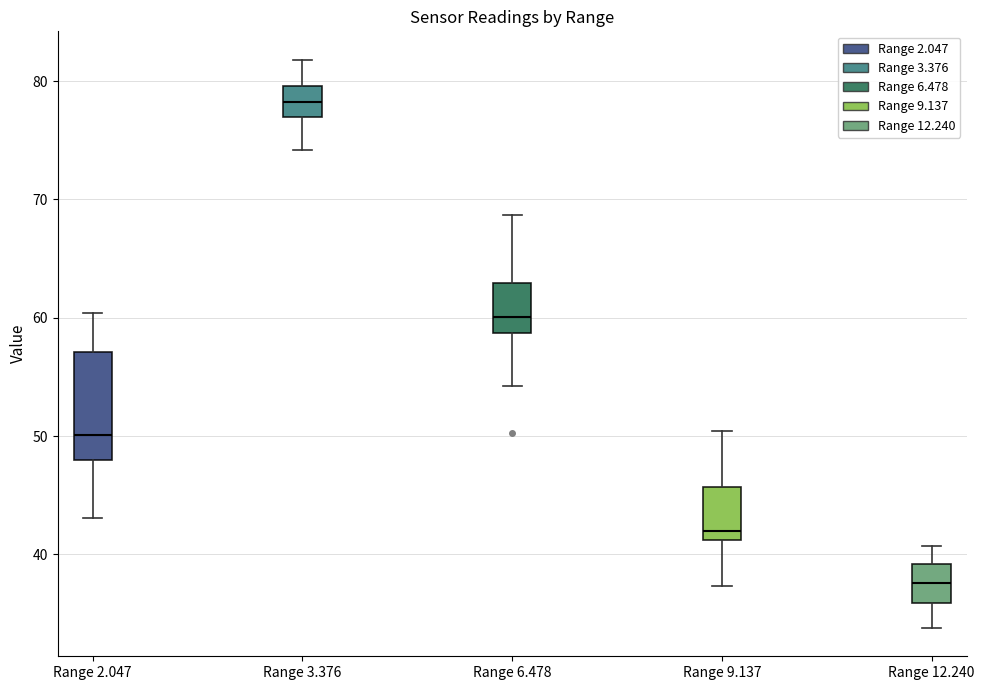

Reading left to right, transcribe this box plot: for each box, give where its median line is, the range the box spans, and where its two whiskers end, as read against the y-axis. The values are not printed on the chart, so give them approximately, as read against the axis.

Range 2.047: median 50, box 48 to 57, whiskers 43 to 60
Range 3.376: median 78, box 77 to 80, whiskers 74 to 82
Range 6.478: median 60, box 59 to 63, whiskers 54 to 69
Range 9.137: median 42, box 41 to 46, whiskers 37 to 50
Range 12.240: median 38, box 36 to 39, whiskers 34 to 41